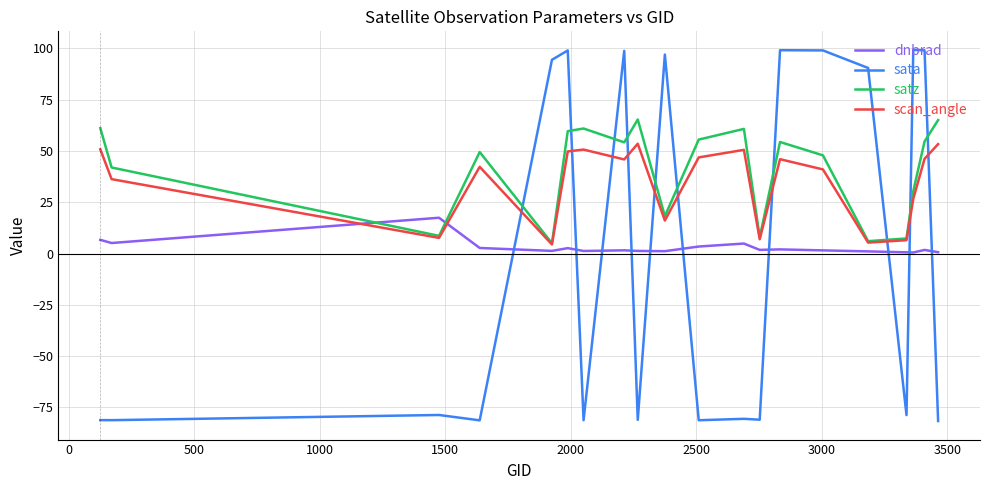

Which series ends up on top after the final intersection of sata and scan_angle?

scan_angle